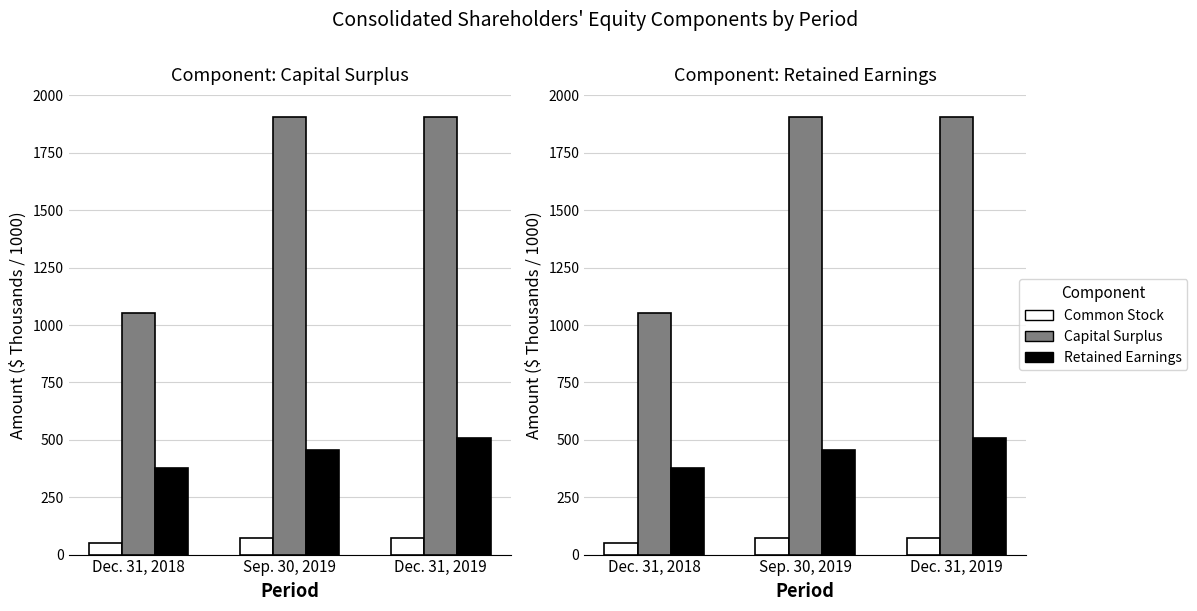

How many categories are shown in the chart?

3